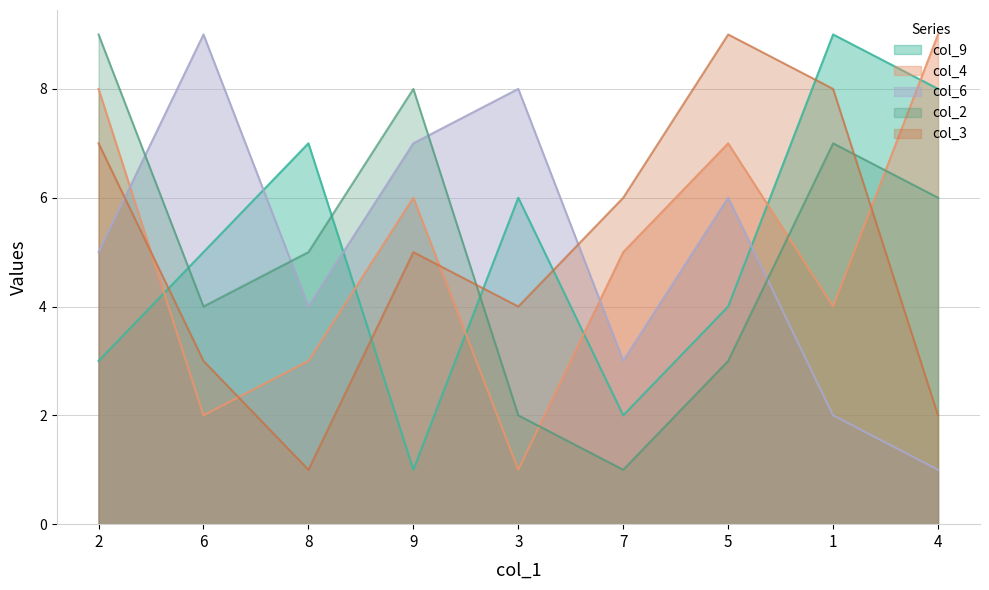

What position from the right is 6?

8